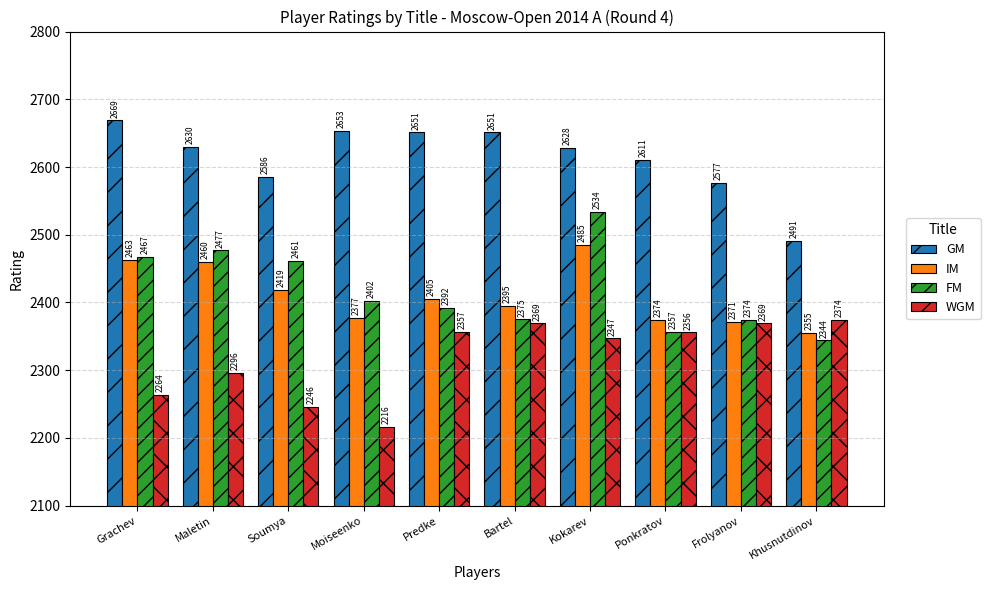

What is the label of the 3rd bar from the left?

Soumya